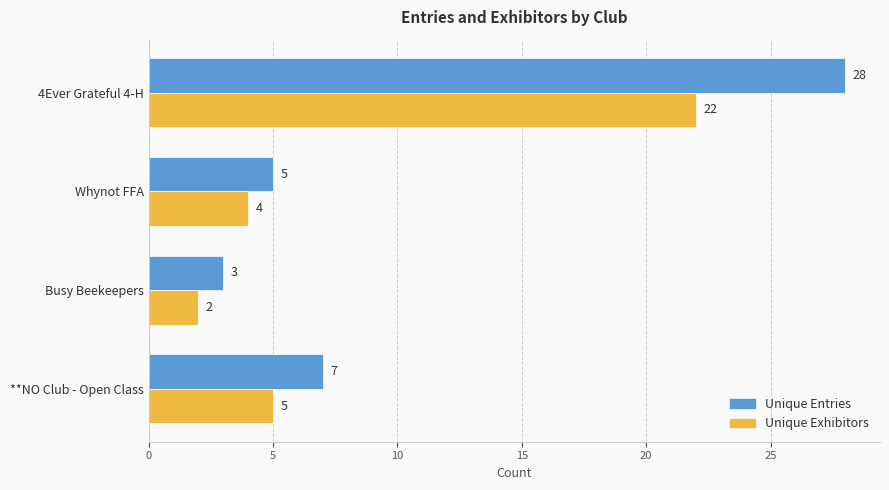

Rank the categories by Unique Entries value from highest to lowest.

4Ever Grateful 4-H, **NO Club - Open Class, Whynot FFA, Busy Beekeepers